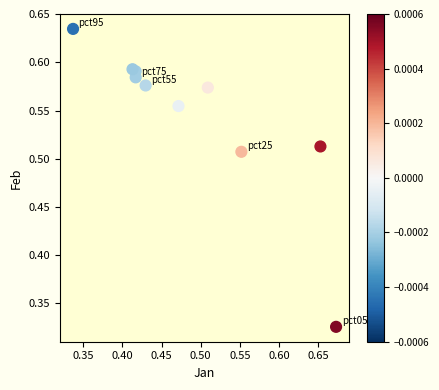

How many data points are displayed?

10